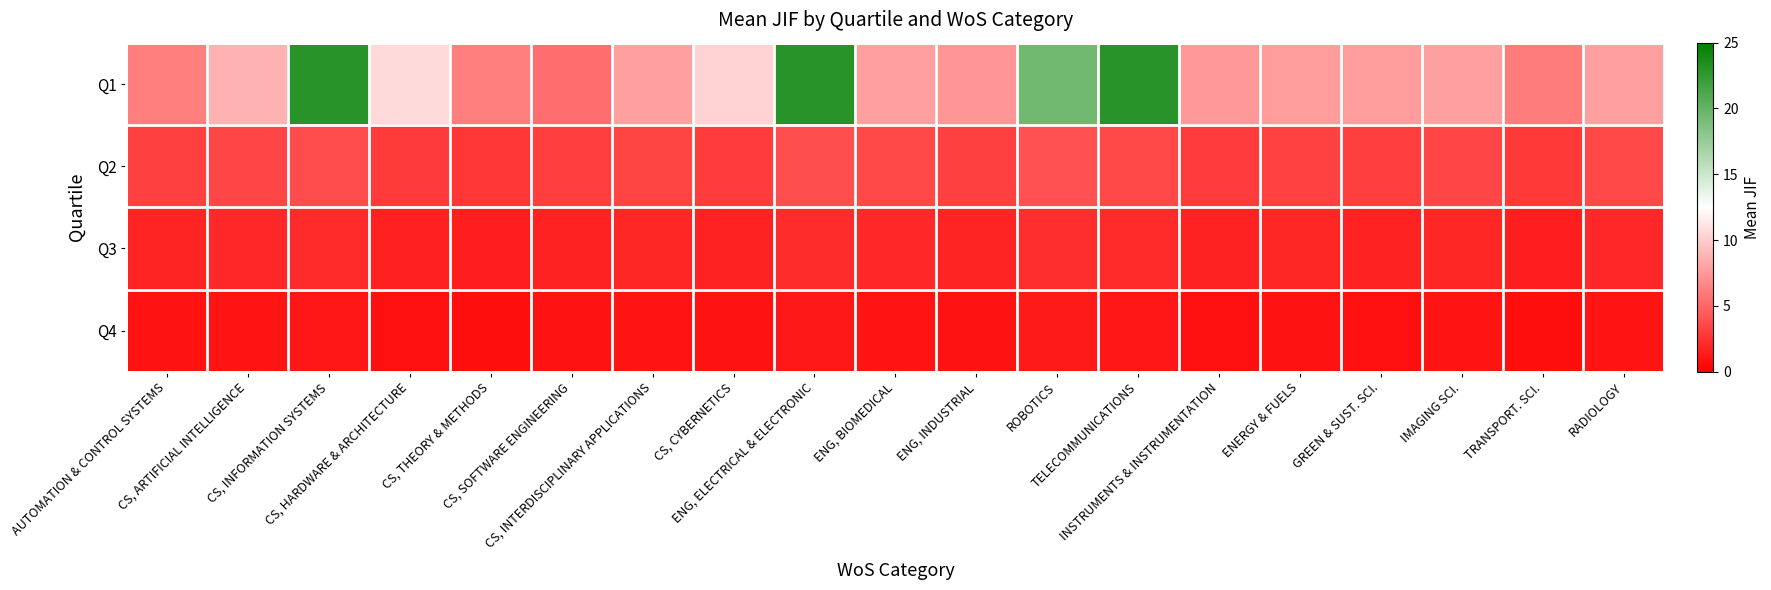

Which series changed the most between ENG, INDUSTRIAL and RADIOLOGY?

Q1